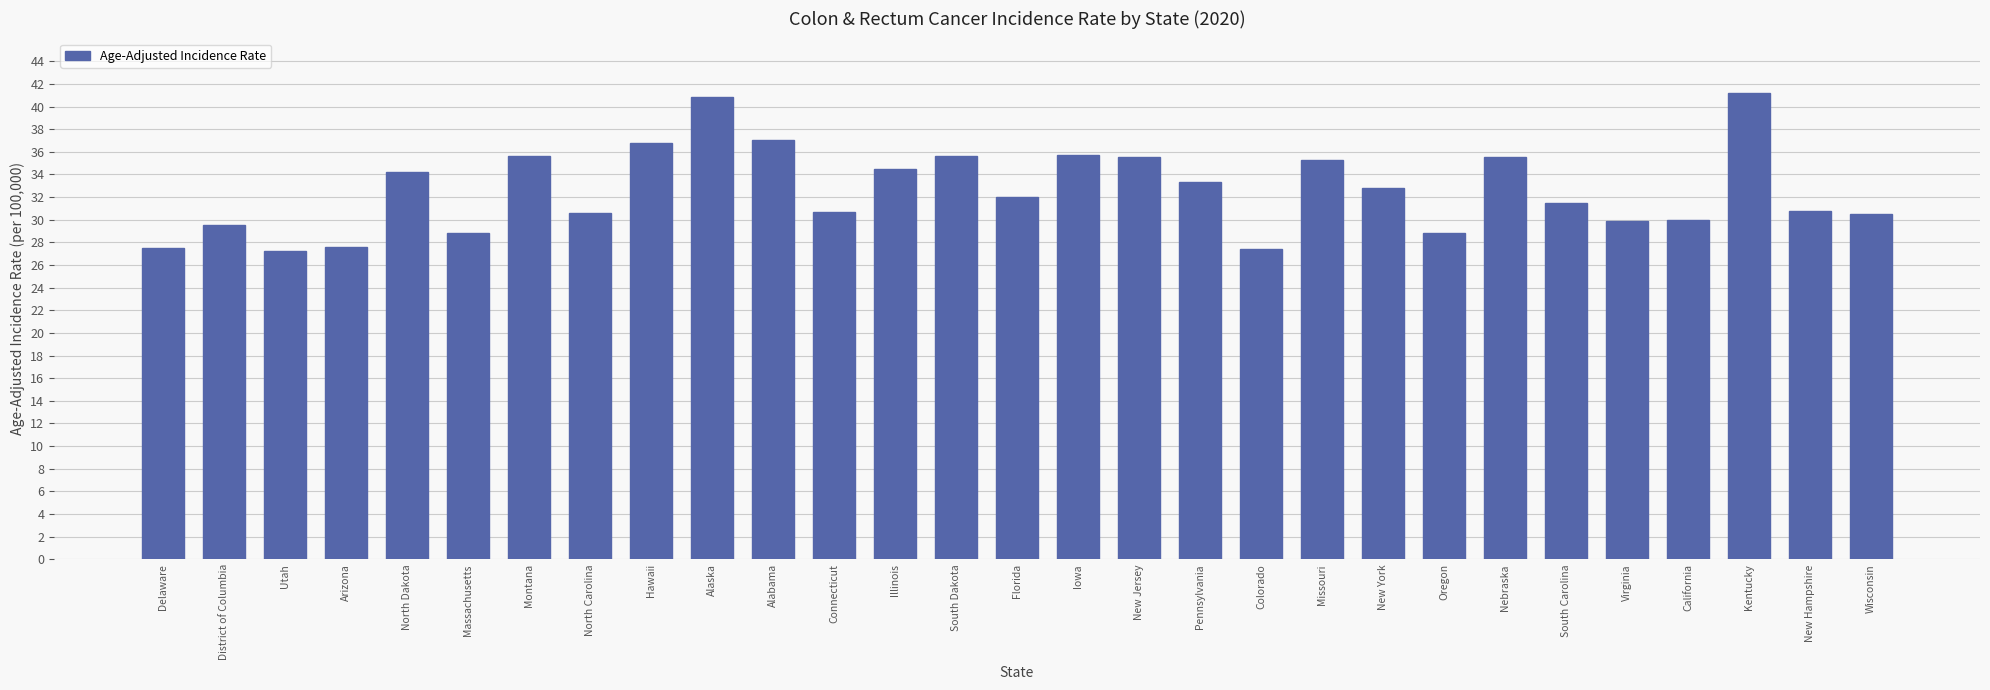

What is the sum of all values?

946.6